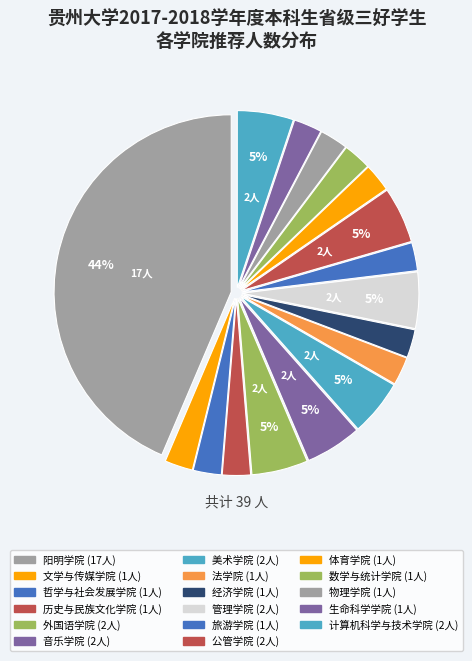

Which category has the smallest portion of the pie?

文学与传媒学院